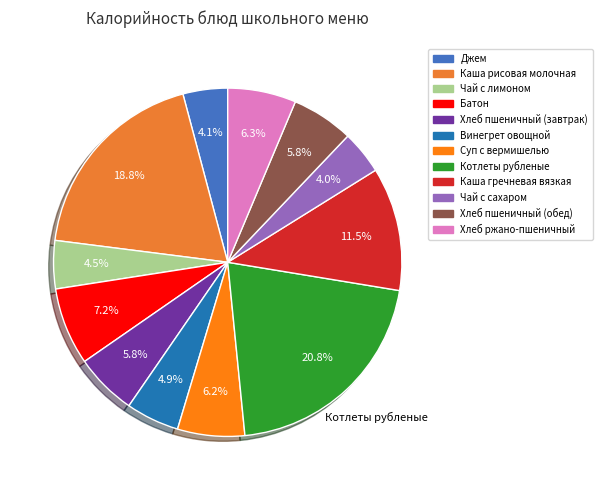

How many slices are in this pie chart?

12